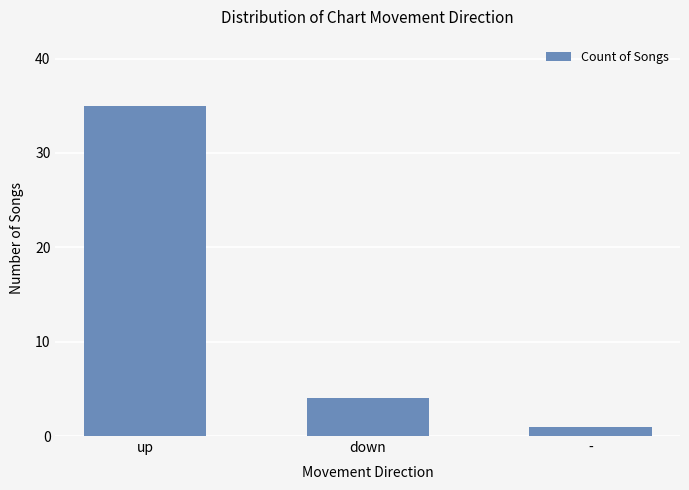

At which label is the value closest to 18?

down